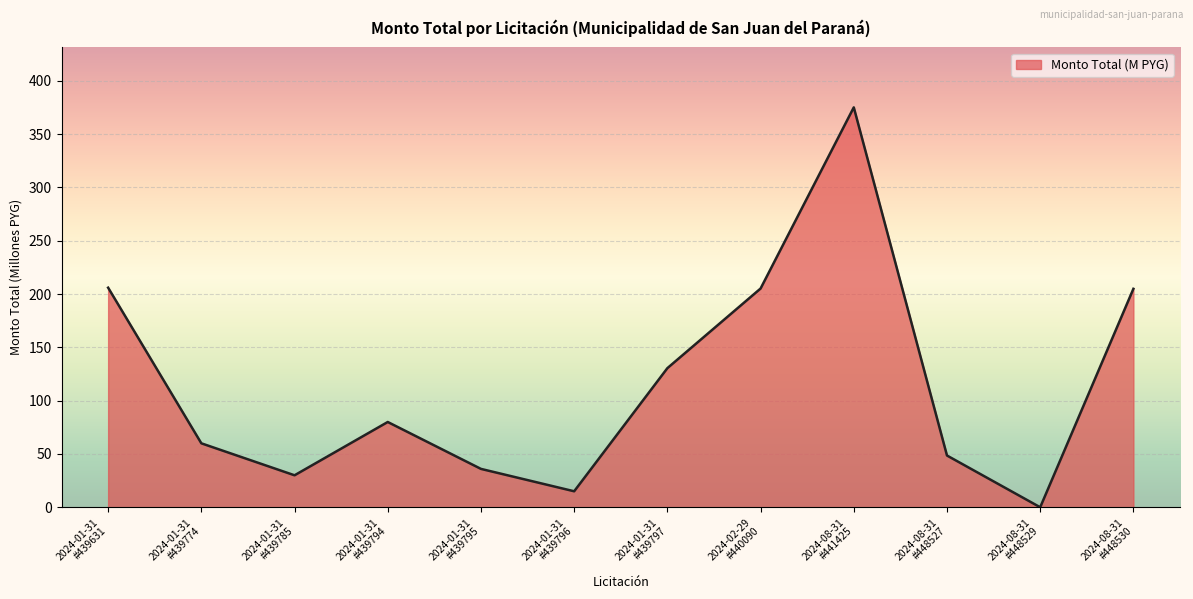

What is the greatest value displayed?

375.2